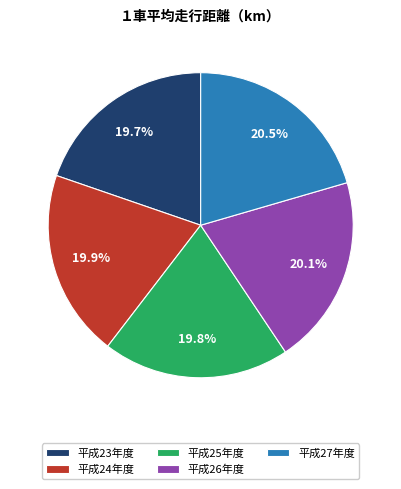

Is there a majority slice in this chart?

No